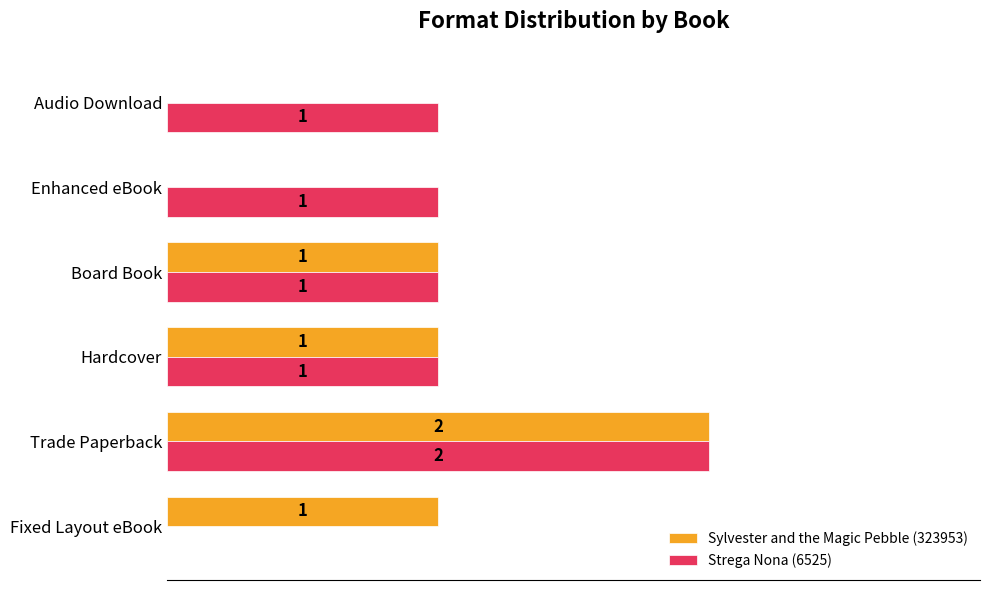

Which series has the largest total across all categories?

Strega Nona (6525)